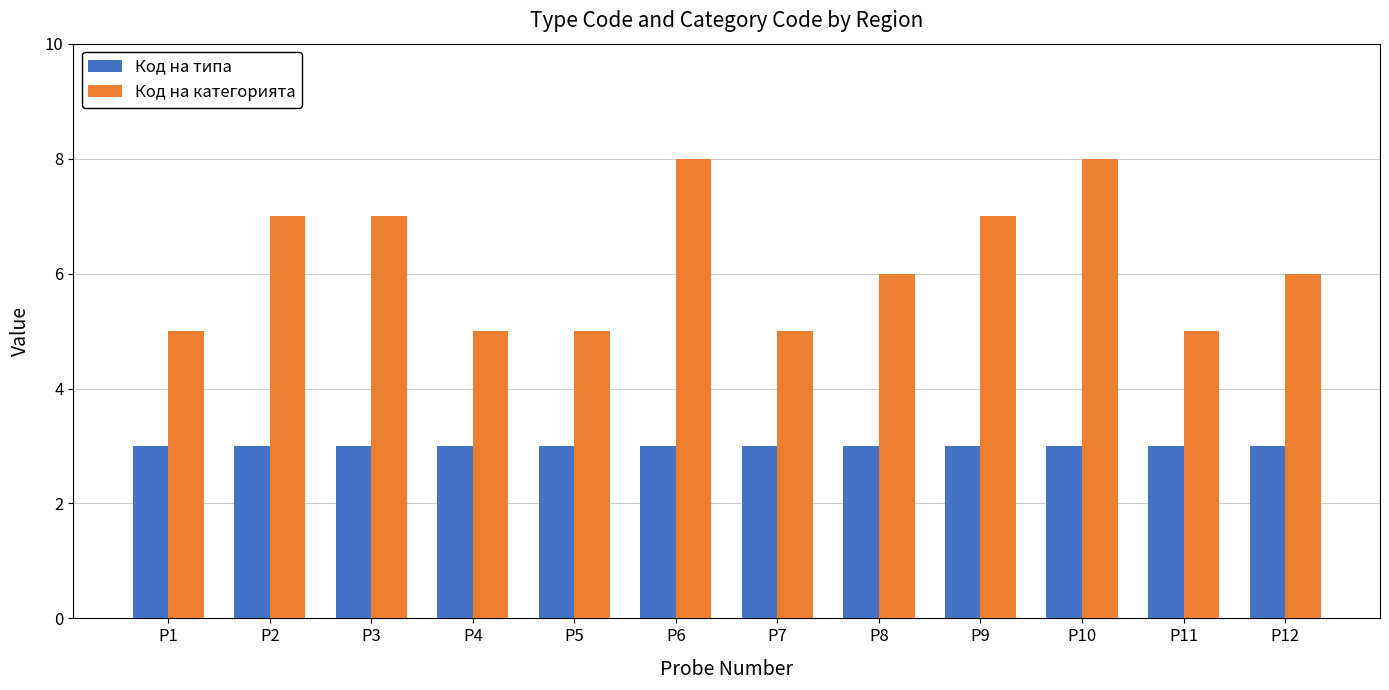

The value of Код на категорията at P1 is 7. True or false?

False